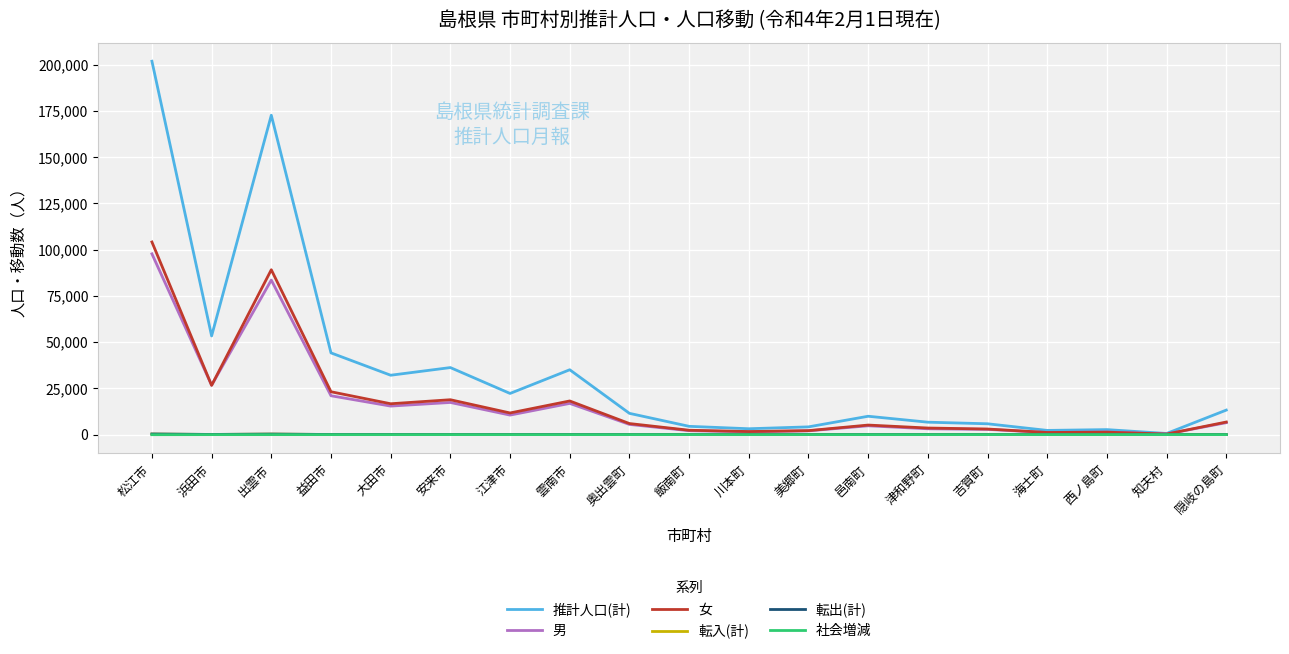

Is it true that 女 equals 5166 at 邑南町?

True